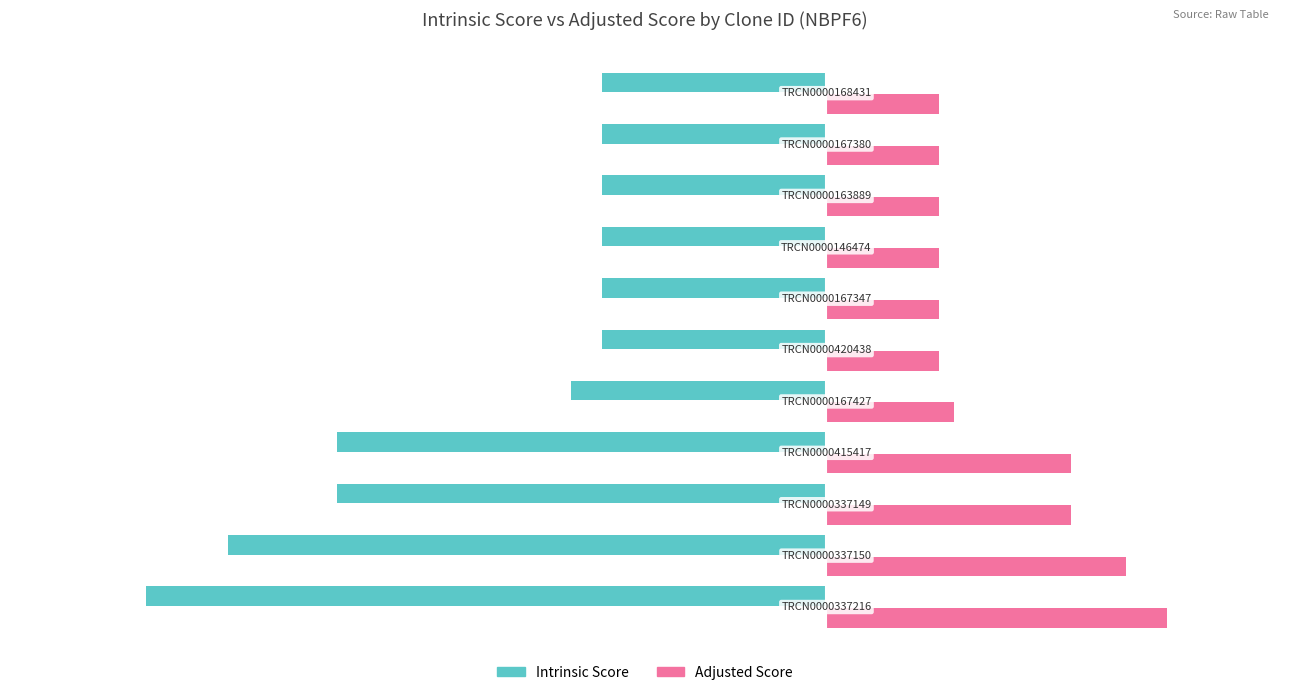

Which series has the largest total across all categories?

Adjusted Score